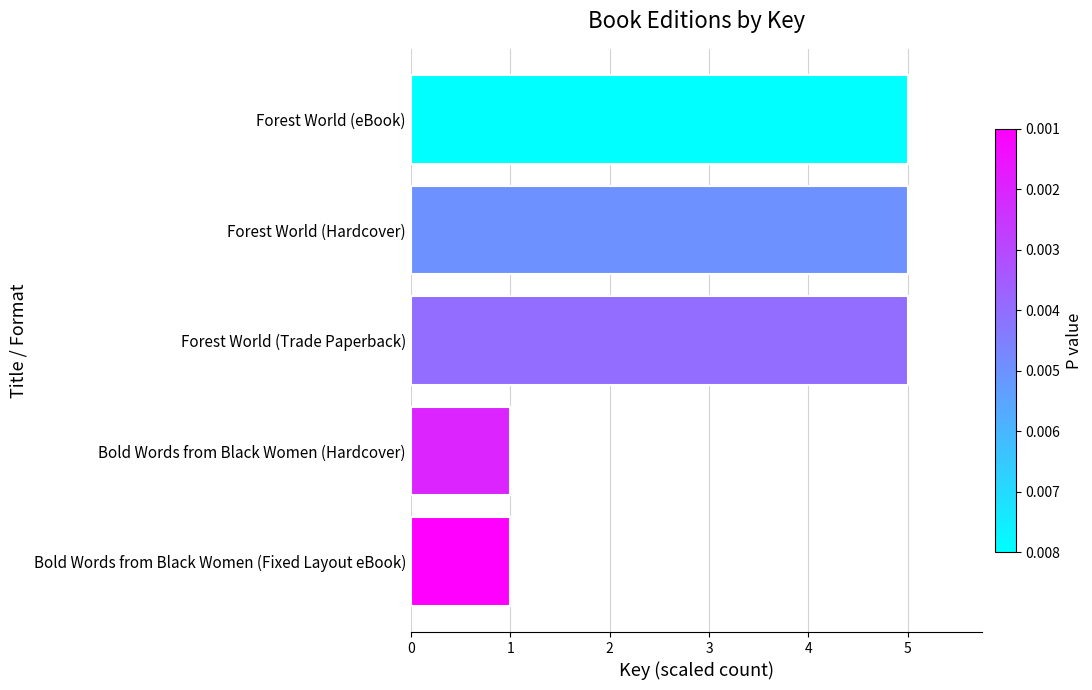

What is the greatest value displayed?

5